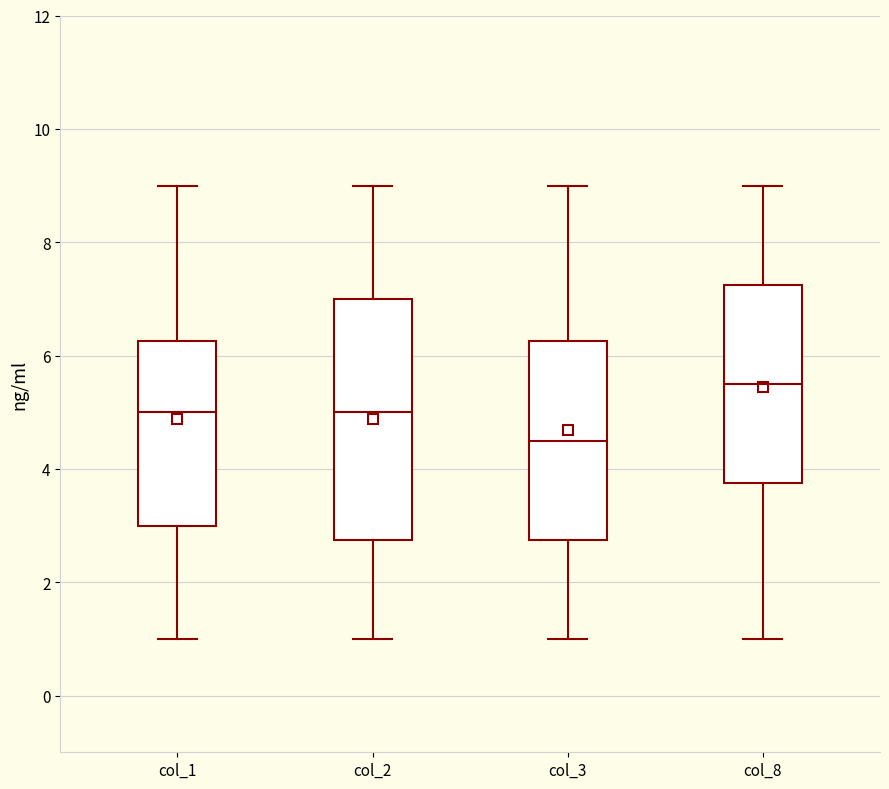

Reading left to right, read every box against the y-axis: the position of its median line, the range the box covers, and the ends of its whiskers. The values are not printed on the chart, so give them approximately, as read against the axis.

col_1: median 5.0, box 3.0 to 6.2, whiskers 1.0 to 9.0
col_2: median 5.0, box 2.8 to 7.0, whiskers 1.0 to 9.0
col_3: median 4.6, box 2.8 to 6.2, whiskers 1.0 to 9.0
col_8: median 5.6, box 3.8 to 7.2, whiskers 1.0 to 9.0